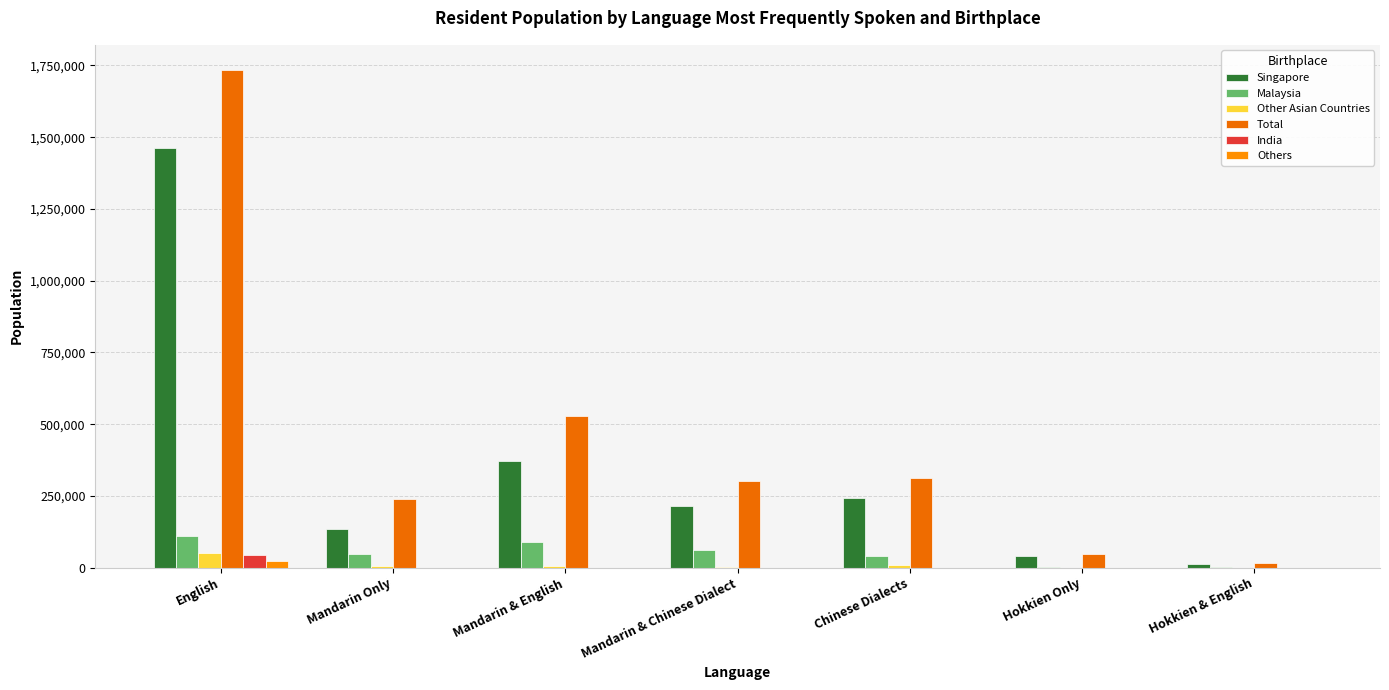

What value does the Singapore series have at Chinese Dialects?

241621